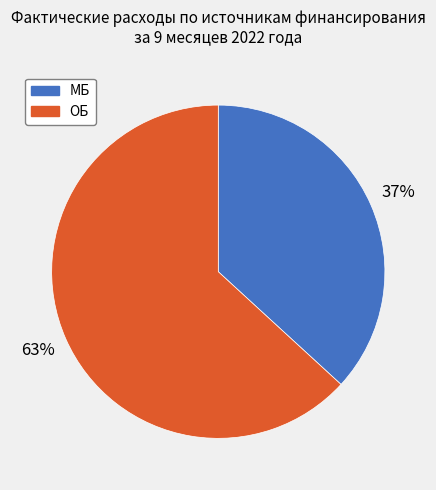

To the nearest percent, what is the difference between the largest and smallest slice percentages?

26%